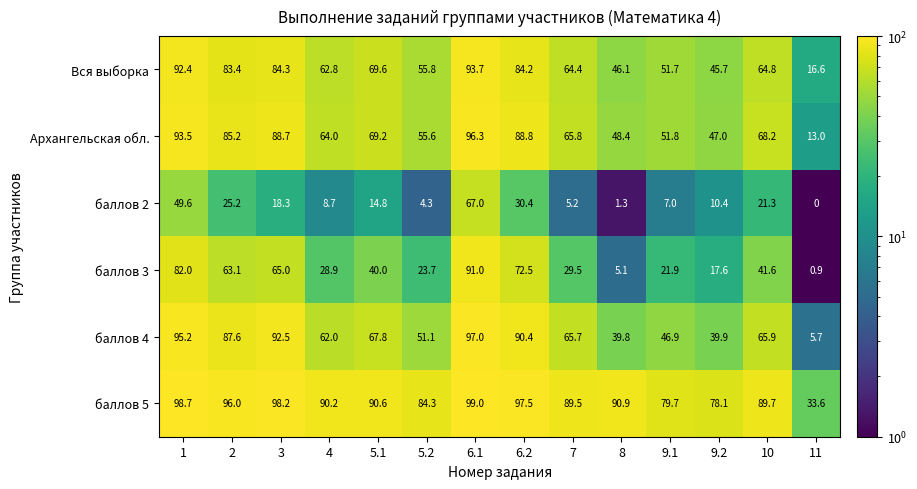

What is the difference between the second highest and minimum values in the Архангельская обл. series?

80.5